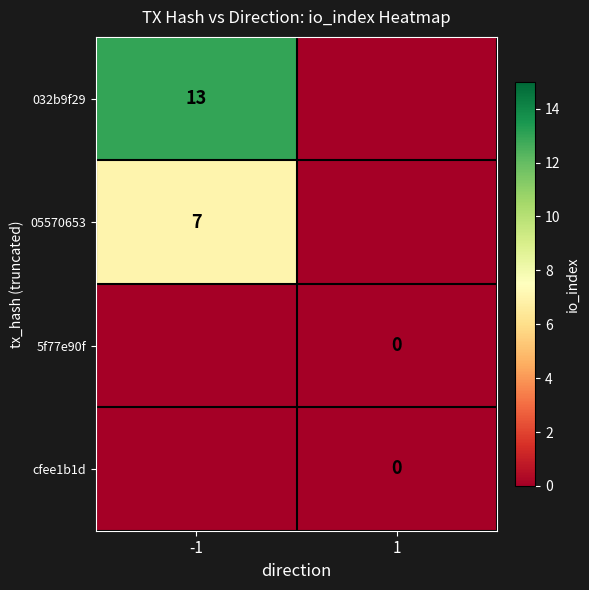

Is the value of 032b9f29 at -1 greater than the value of 05570653 at -1?

Yes